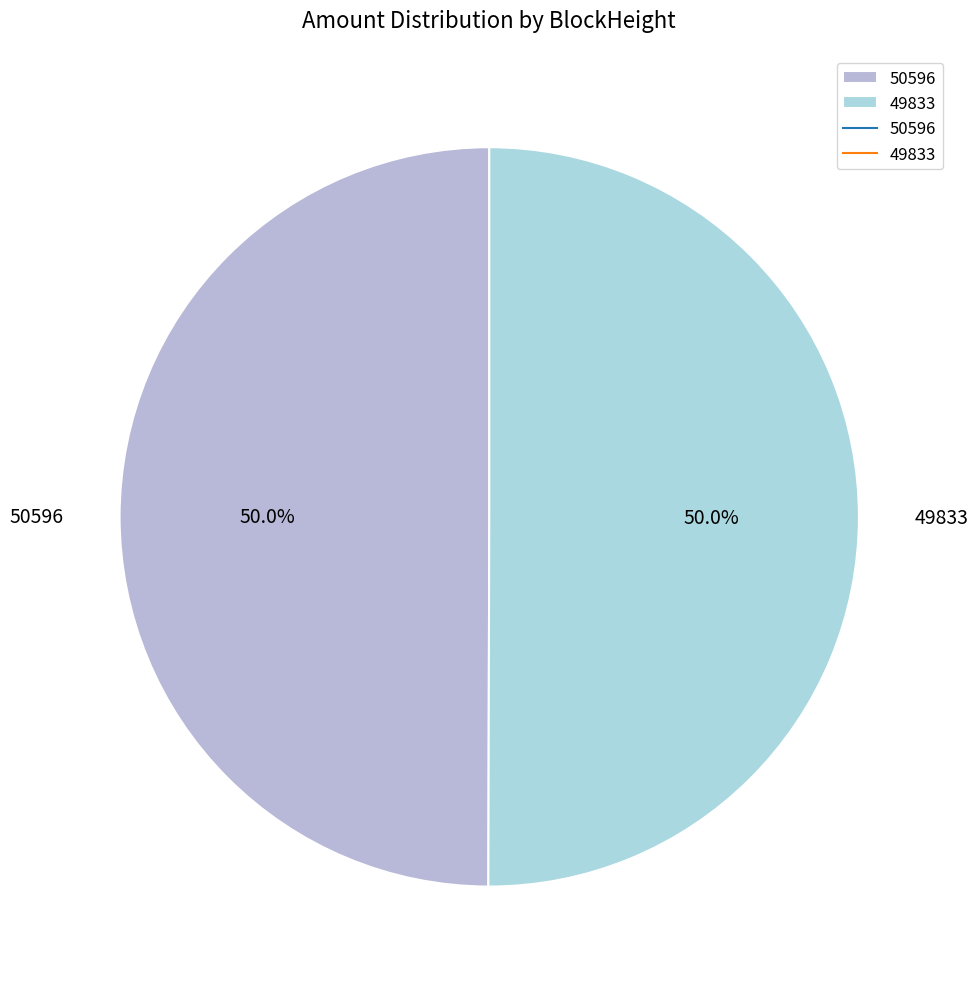

What percentage is the 49833 slice, to the nearest percent?

50%